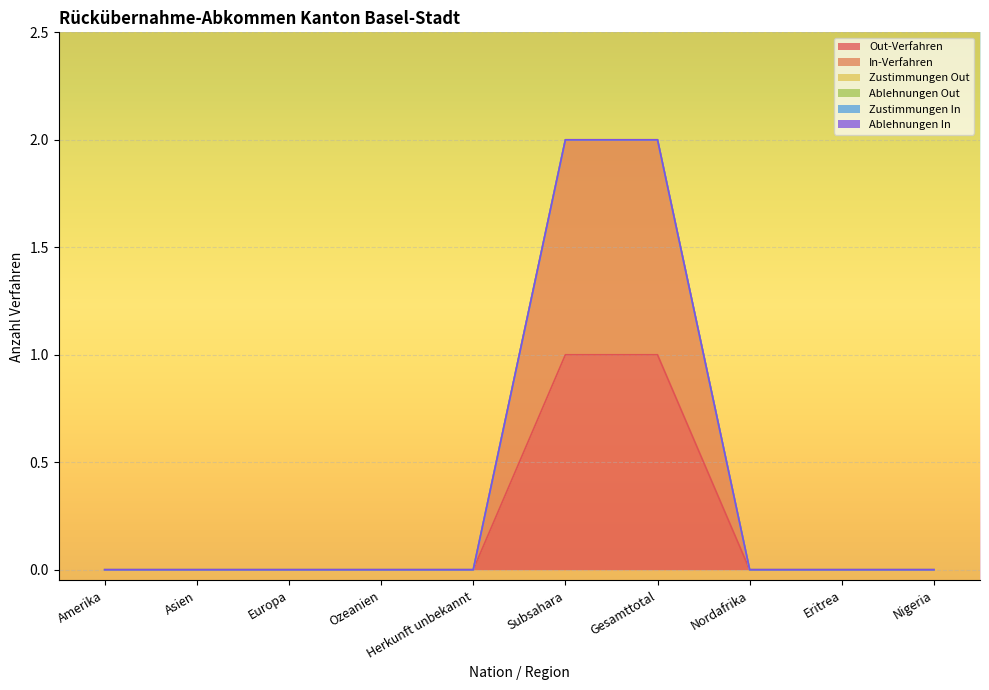

Reading right to left, list all the values displayed in this chart.

Out-Verfahren: Nigeria=0	Eritrea=0	Nordafrika=0	Gesamttotal=1	Subsahara=1	Herkunft unbekannt=0	Ozeanien=0	Europa=0	Asien=0	Amerika=0
In-Verfahren: Nigeria=0	Eritrea=0	Nordafrika=0	Gesamttotal=1	Subsahara=1	Herkunft unbekannt=0	Ozeanien=0	Europa=0	Asien=0	Amerika=0
Zustimmungen Out: Nigeria=0	Eritrea=0	Nordafrika=0	Gesamttotal=0	Subsahara=0	Herkunft unbekannt=0	Ozeanien=0	Europa=0	Asien=0	Amerika=0
Ablehnungen Out: Nigeria=0	Eritrea=0	Nordafrika=0	Gesamttotal=0	Subsahara=0	Herkunft unbekannt=0	Ozeanien=0	Europa=0	Asien=0	Amerika=0
Zustimmungen In: Nigeria=0	Eritrea=0	Nordafrika=0	Gesamttotal=0	Subsahara=0	Herkunft unbekannt=0	Ozeanien=0	Europa=0	Asien=0	Amerika=0
Ablehnungen In: Nigeria=0	Eritrea=0	Nordafrika=0	Gesamttotal=0	Subsahara=0	Herkunft unbekannt=0	Ozeanien=0	Europa=0	Asien=0	Amerika=0